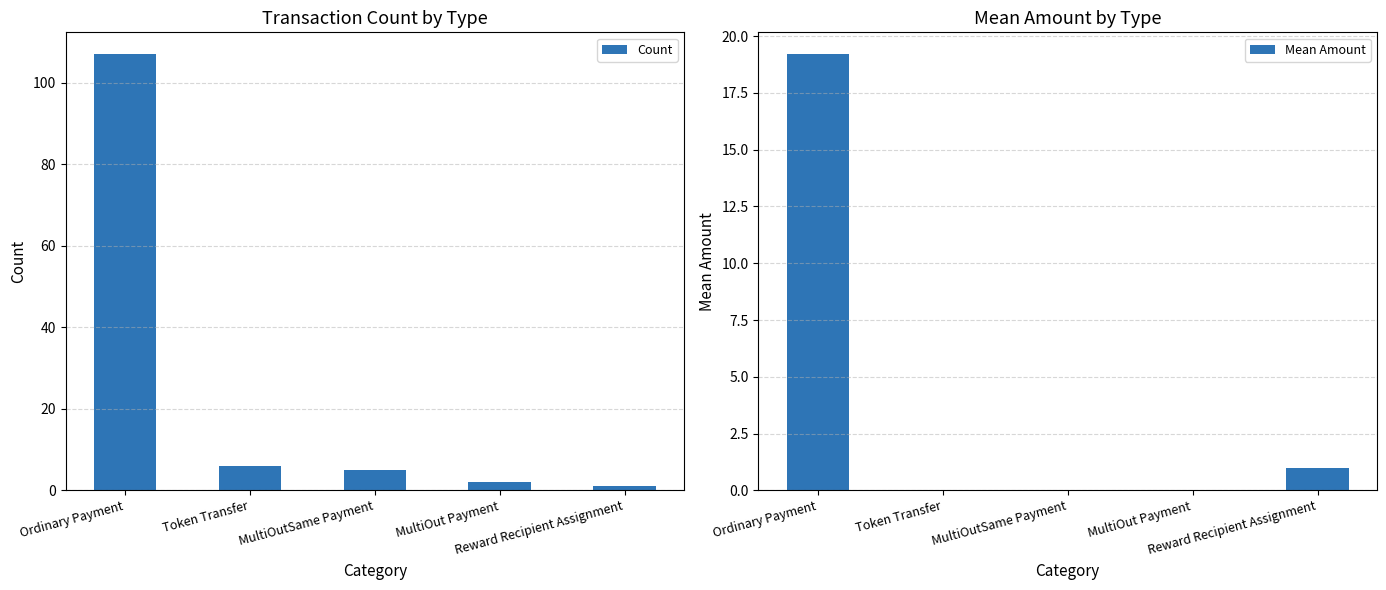

What is the label of the 1st bar from the left?

Ordinary Payment